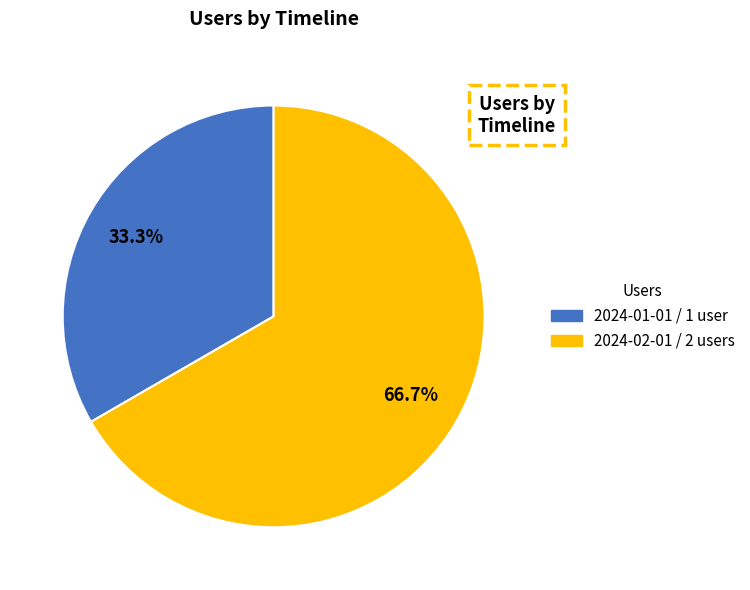

What is the ratio of the value at 2024-02-01 to the value at 2024-01-01?

2.0